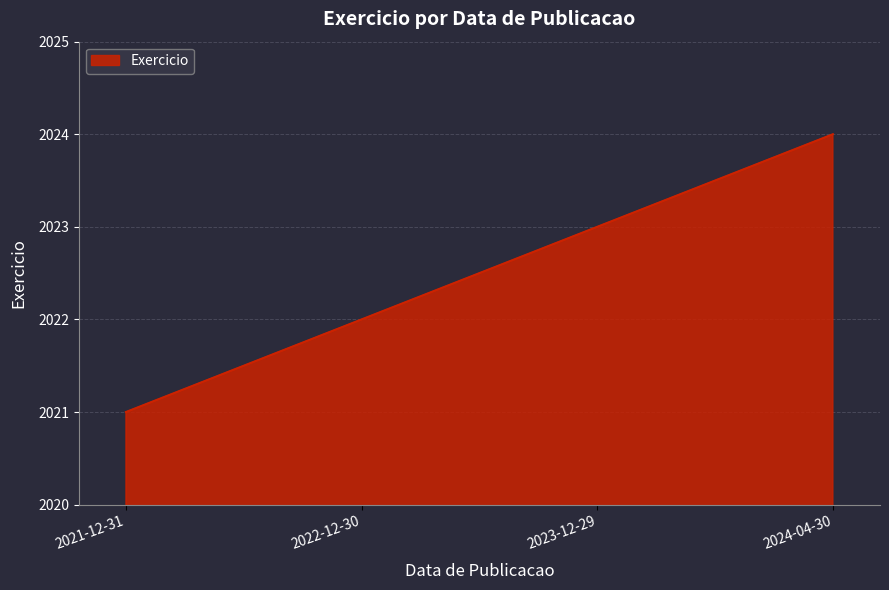

Count the number of categories in the chart.

4